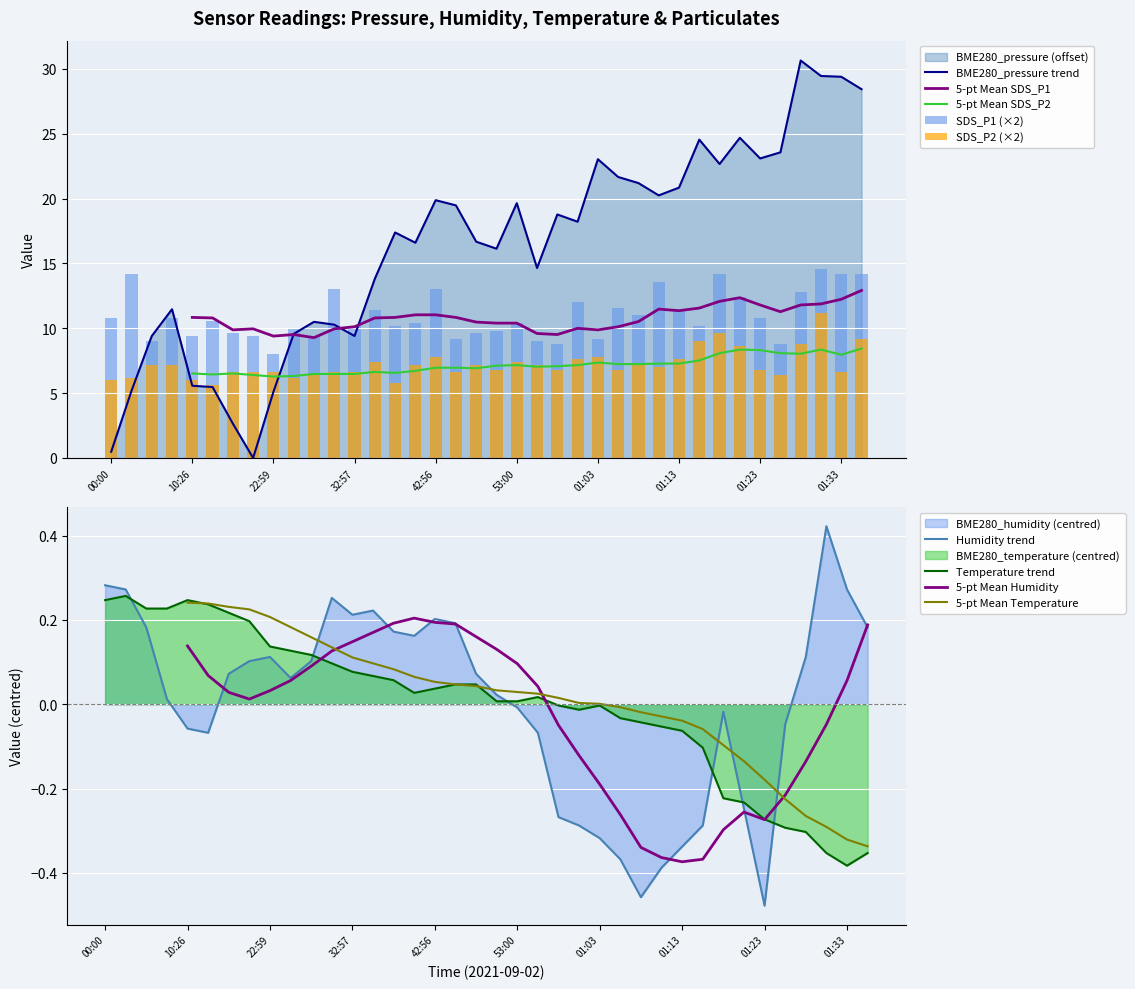

Reading left to right, what are all the values shown in this chart?

BME280_pressure: 00:00=0.5	02:57=5.2	05:26=9.4	07:56=11.5	10:26=5.6	12:55=5.5	15:25=2.7	17:54=0.0	22:59=5.1	25:28=9.6	27:57=10.5	30:27=10.3	32:57=9.4	35:26=13.8	37:57=17.4	40:26=16.6	42:56=19.9	45:25=19.5	47:55=16.7	50:27=16.1	53:00=19.7	55:31=14.7	58:01=18.8	01:00=18.2	01:03=23.0	01:05=21.7	01:08=21.2	01:10=20.2	01:13=20.9	01:15=24.6	01:18=22.7	01:20=24.7	01:23=23.1	01:25=23.6	01:28=30.7	01:30=29.5	01:33=29.4	01:35=28.4
BME280_humidity: 00:00=0.3	02:57=0.3	05:26=0.2	07:56=0.0	10:26=-0.1	12:55=-0.1	15:25=0.1	17:54=0.1	22:59=0.1	25:28=0.1	27:57=0.1	30:27=0.3	32:57=0.2	35:26=0.2	37:57=0.2	40:26=0.2	42:56=0.2	45:25=0.2	47:55=0.1	50:27=0.0	53:00=-0.0	55:31=-0.1	58:01=-0.3	01:00=-0.3	01:03=-0.3	01:05=-0.4	01:08=-0.5	01:10=-0.4	01:13=-0.3	01:15=-0.3	01:18=-0.0	01:20=-0.2	01:23=-0.5	01:25=-0.0	01:28=0.1	01:30=0.4	01:33=0.3	01:35=0.2
BME280_temperature: 00:00=0.2	02:57=0.3	05:26=0.2	07:56=0.2	10:26=0.2	12:55=0.2	15:25=0.2	17:54=0.2	22:59=0.1	25:28=0.1	27:57=0.1	30:27=0.1	32:57=0.1	35:26=0.1	37:57=0.1	40:26=0.0	42:56=0.0	45:25=0.0	47:55=0.0	50:27=0.0	53:00=0.0	55:31=0.0	58:01=-0.0	01:00=-0.0	01:03=-0.0	01:05=-0.0	01:08=-0.0	01:10=-0.1	01:13=-0.1	01:15=-0.1	01:18=-0.2	01:20=-0.2	01:23=-0.3	01:25=-0.3	01:28=-0.3	01:30=-0.4	01:33=-0.4	01:35=-0.4
SDS_P1: 00:00=10.8	02:57=14.2	05:26=9.0	07:56=10.8	10:26=9.4	12:55=10.6	15:25=9.6	17:54=9.4	22:59=8.0	25:28=10.0	27:57=9.4	30:27=13.0	32:57=10.2	35:26=11.4	37:57=10.2	40:26=10.4	42:56=13.0	45:25=9.2	47:55=9.6	50:27=9.8	53:00=10.4	55:31=9.0	58:01=8.8	01:00=12.0	01:03=9.2	01:05=11.6	01:08=11.0	01:10=13.6	01:13=11.4	01:15=10.2	01:18=14.2	01:20=12.4	01:23=10.8	01:25=8.8	01:28=12.8	01:30=14.6	01:33=14.2	01:35=14.2
SDS_P2: 00:00=6.0	02:57=6.2	05:26=7.2	07:56=7.2	10:26=6.0	12:55=5.6	15:25=6.6	17:54=6.6	22:59=6.6	25:28=6.2	27:57=6.4	30:27=6.6	32:57=6.6	35:26=7.4	37:57=5.8	40:26=7.2	42:56=7.8	45:25=6.6	47:55=7.2	50:27=6.8	53:00=7.4	55:31=7.2	58:01=6.8	01:00=7.6	01:03=7.8	01:05=6.8	01:08=7.2	01:10=7.0	01:13=7.6	01:15=9.0	01:18=9.6	01:20=8.6	01:23=6.8	01:25=6.4	01:28=8.8	01:30=11.2	01:33=6.6	01:35=9.2